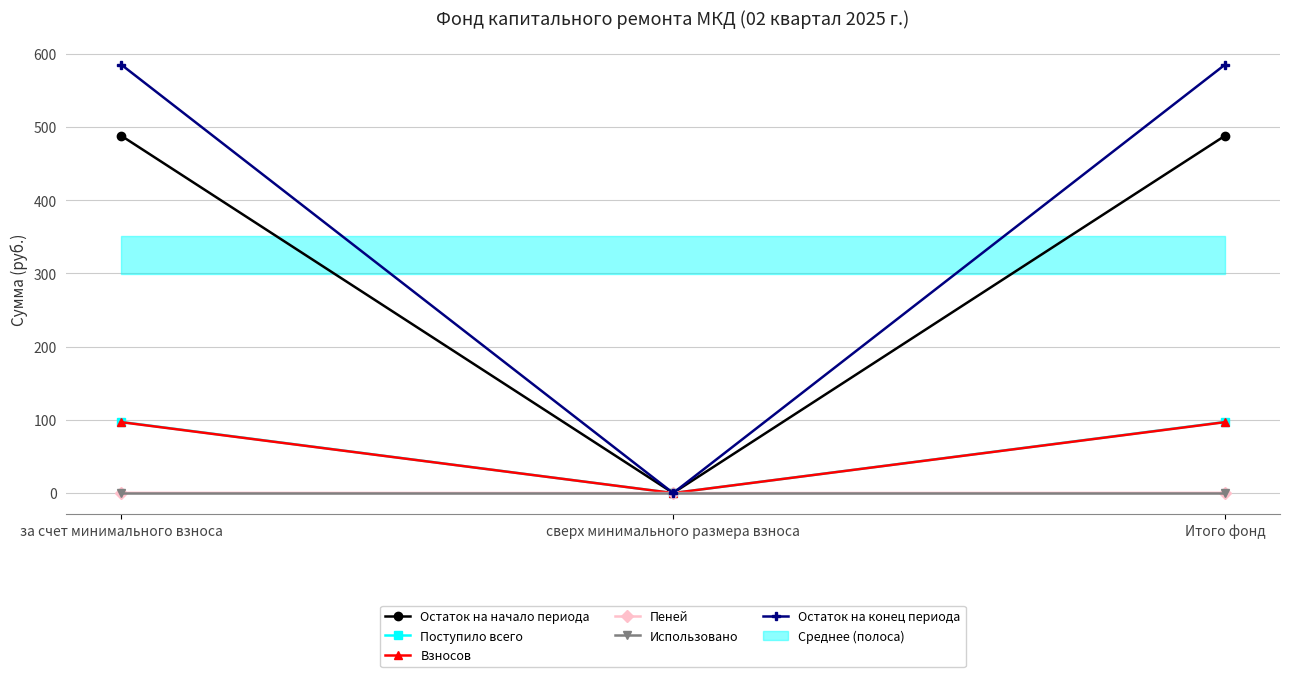

What is the highest value of the Поступило всего series?

97.1